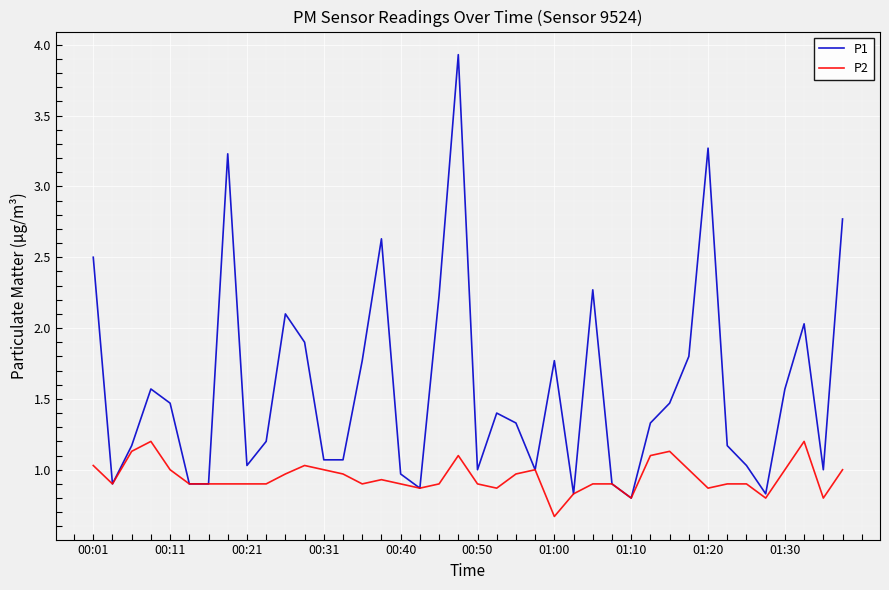

List the series in order of their overall mean, lowest first.

P2, P1